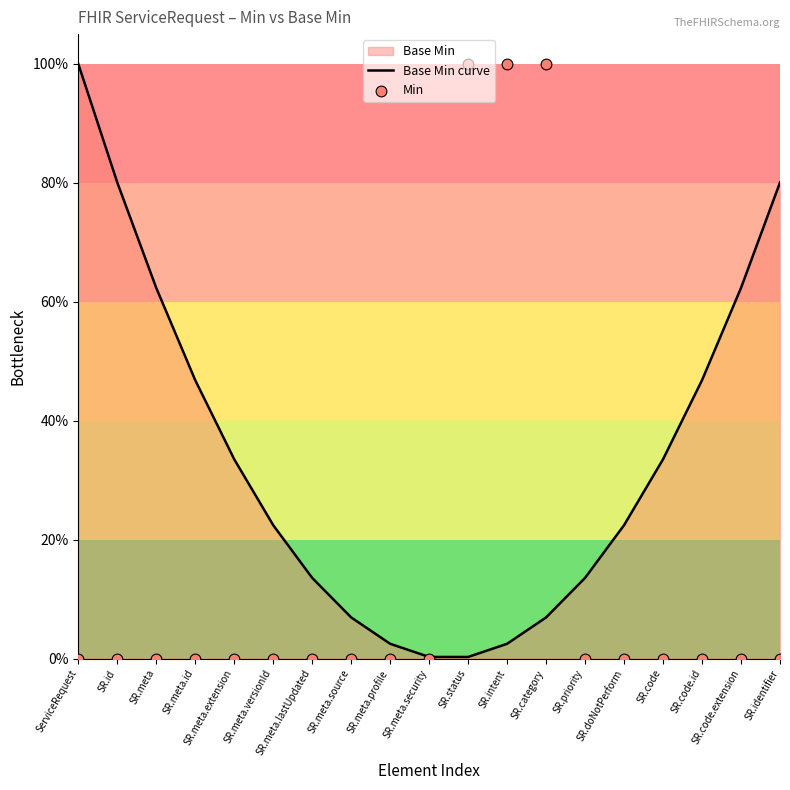

Which series has the largest total across all categories?

Base Min curve